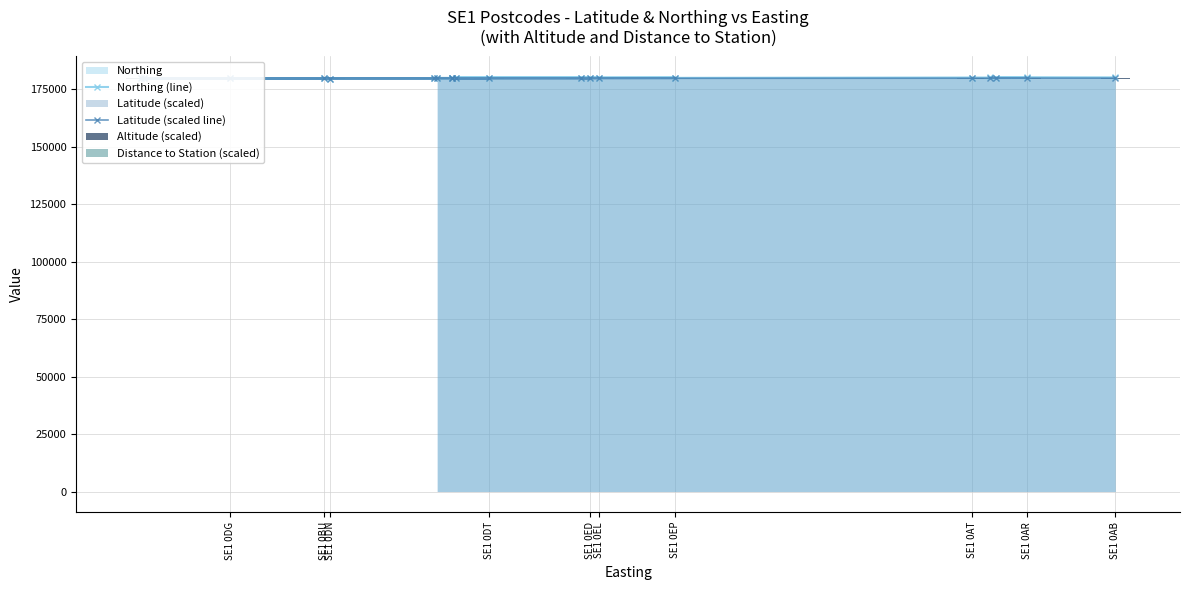

Reading left to right, what are all the values shown in this chart?

Northing (line): 180064.0	180143.0	180063.0	179993.0	180009.0	179748.0	179771.0	179739.0	179620.0	179603.0	179578.0	179640.0	179682.0	179929.0	179746.0	179822.0	179992.0	179941.0	179940.0	179850.0
Latitude (scaled line): 179723.2	179747.5	179723.2	179702.0	179706.9	179629.2	179636.5	179626.5	179591.0	179586.1	179578.0	179597.3	179609.1	179684.0	179628.2	179651.3	179702.8	179687.7	179686.8	179660.2
Altitude (scaled): 84.7	84.7	84.7	28.2	28.2	56.5	28.2	56.5	56.5	0.0	28.2	28.2	56.5	56.5	28.2	28.2	84.7	56.5	56.5	28.2
Distance to Station (scaled): 0.0	45.2	45.2	0.0	0.0	0.0	45.2	0.0	45.2	45.2	45.2	45.2	0.0	45.2	0.0	0.0	45.2	45.2	0.0	0.0